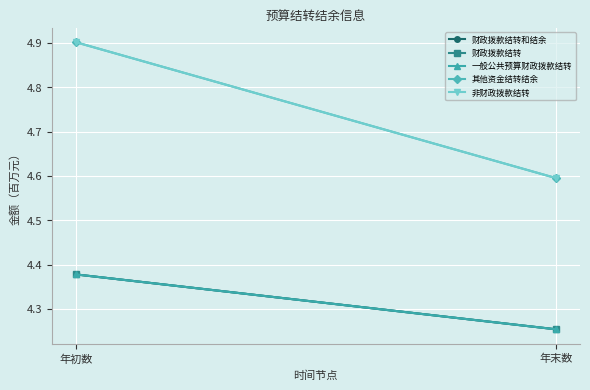

Read the 一般公共预算财政拨款结转 value at 年初数.

4.4